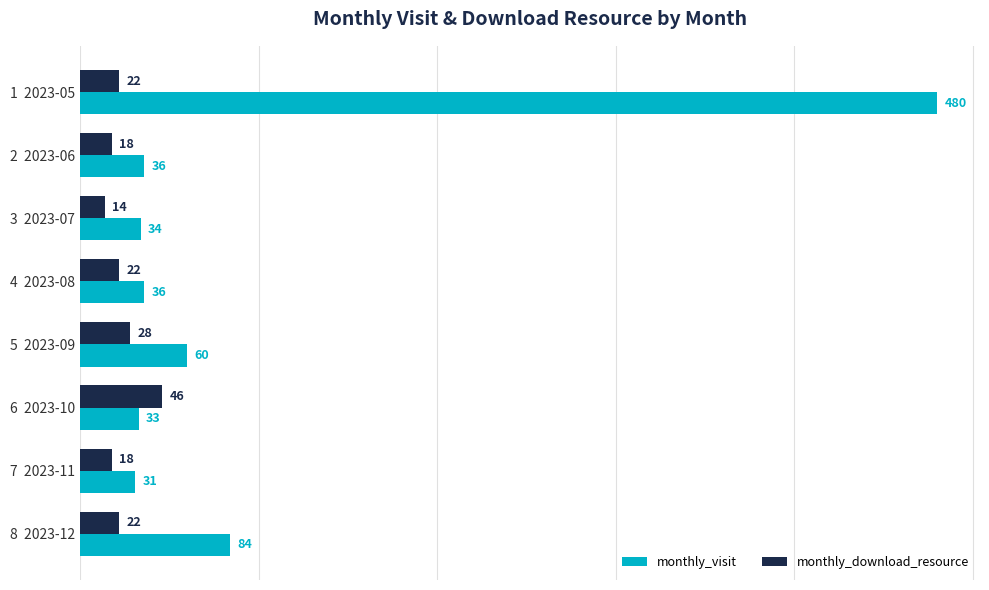

What is the total value across all series at 8  2023-12?

106